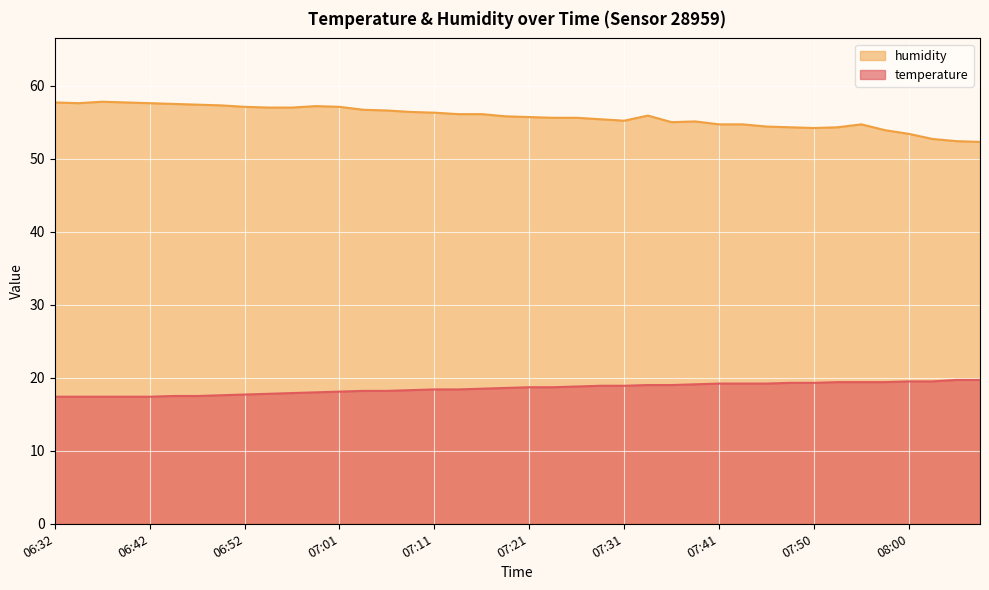

What is the value of the temperature point at the 13th from the left?

18.1